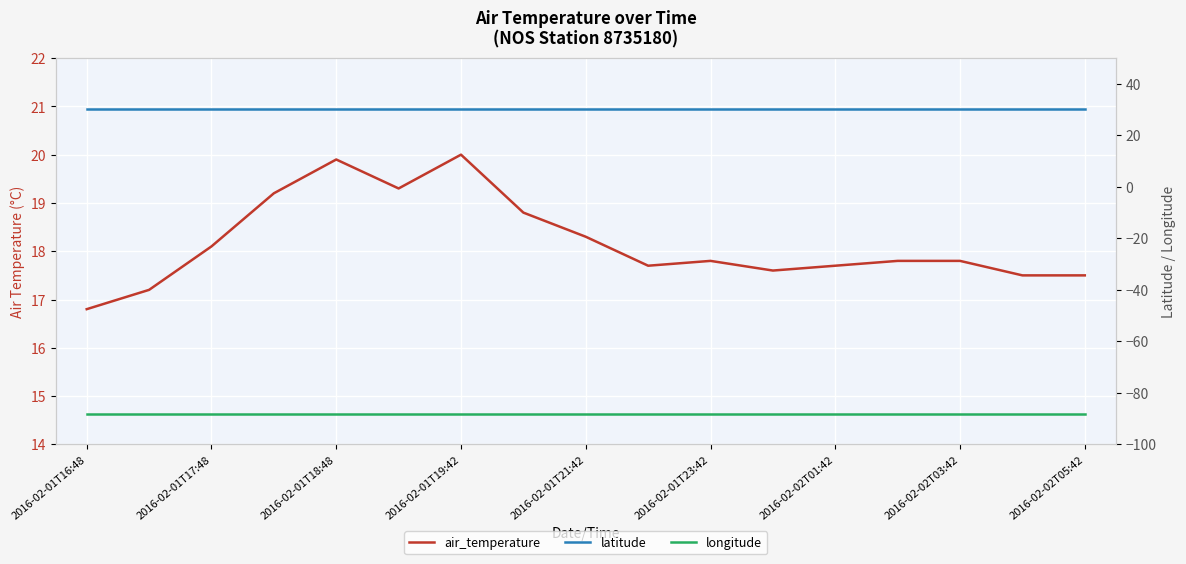

Which label corresponds to the smallest value in the chart?

2016-02-01T16:48